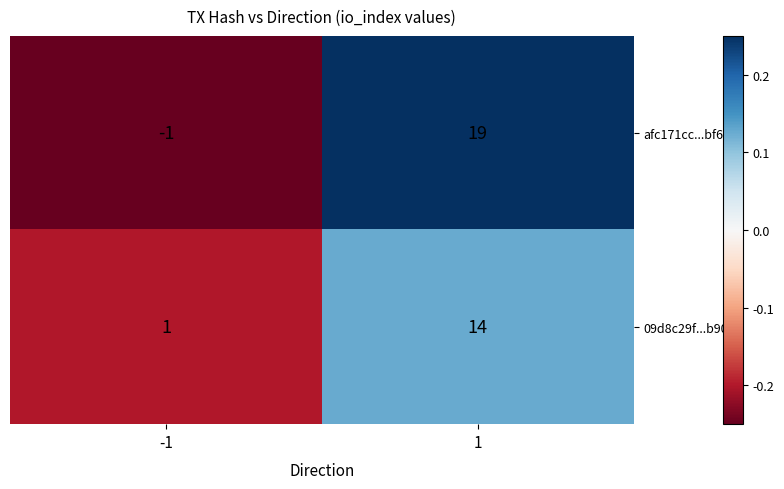

Which series has the largest total across all categories?

afc171cc...bf60